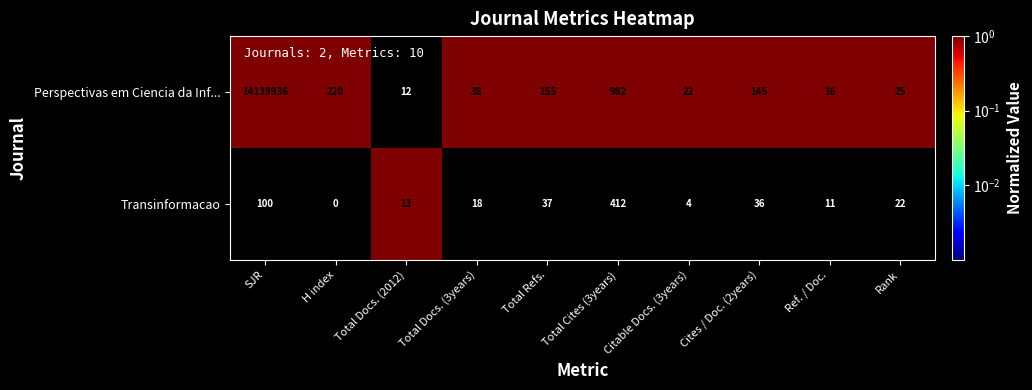

Is it true that Transinformacao equals 36 at Cites / Doc. (2years)?

True